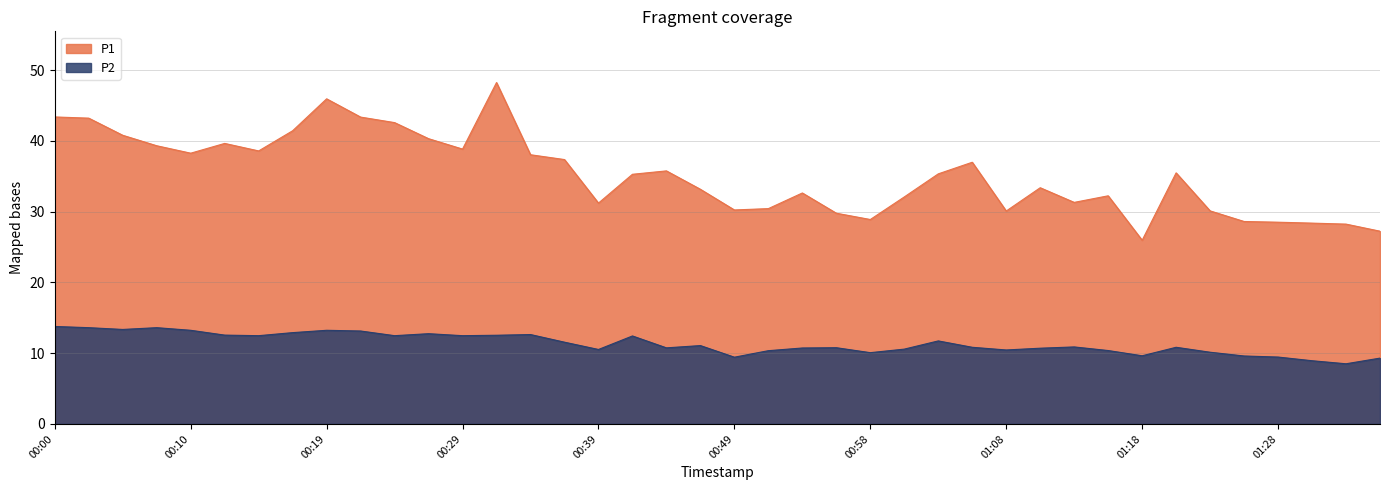

Rank the series by their maximum value, from lowest to highest.

P2, P1